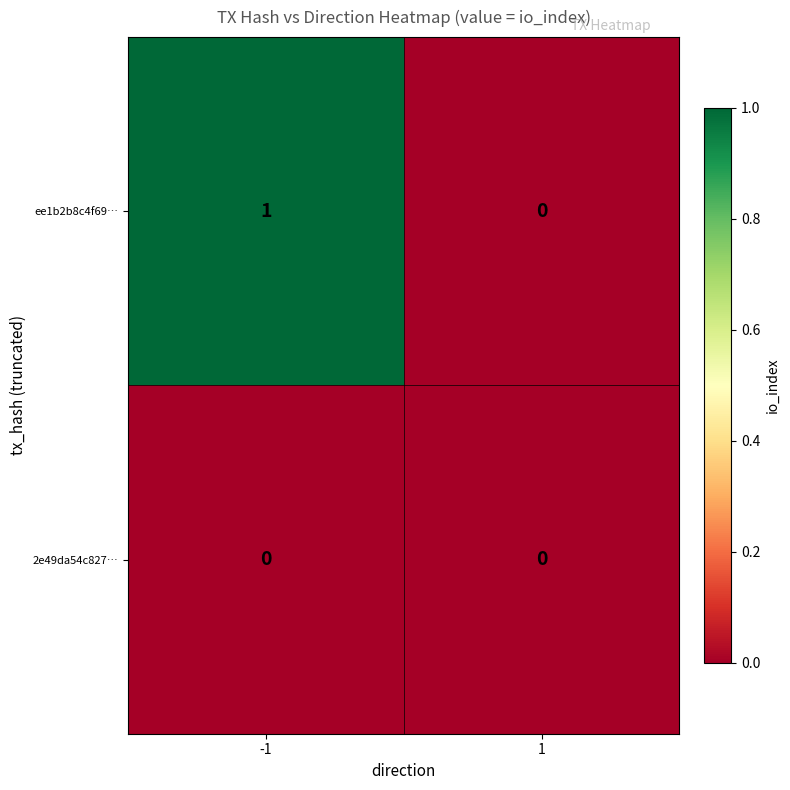

How many data points does each series have?

2